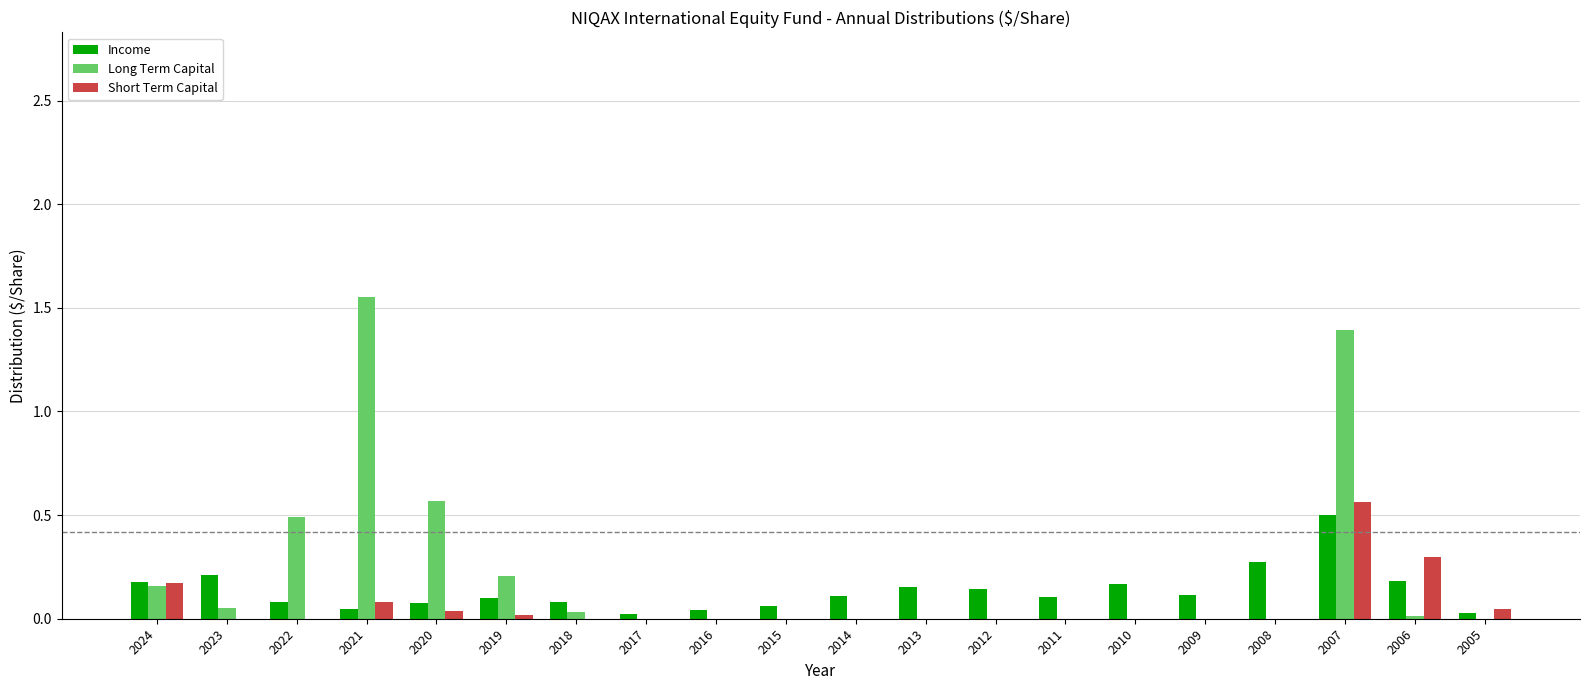

What value does the Income series have at 2008?

0.3